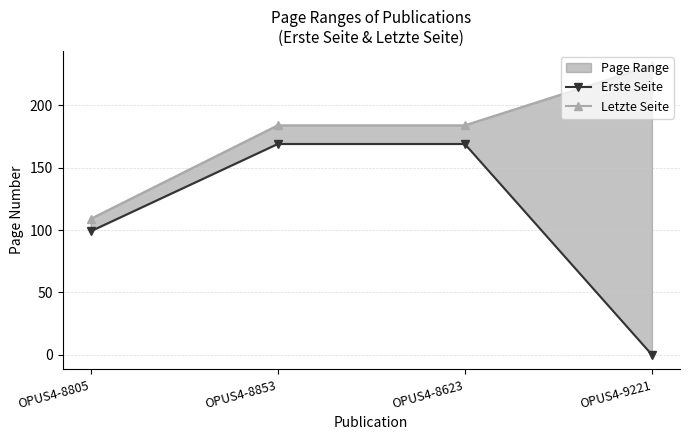

What value does the Erste Seite series have at OPUS4-8853?

169